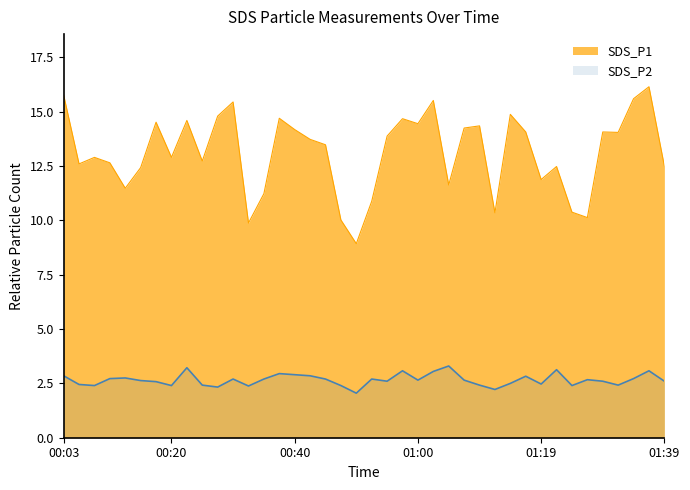

Read the SDS_P1 value at 01:24.

10.4